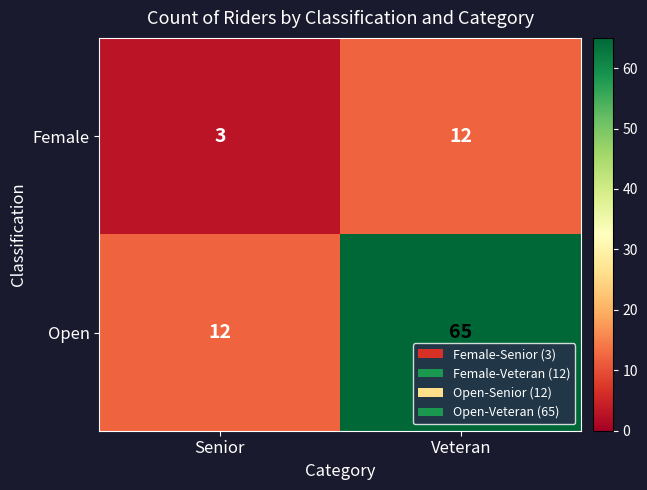

Reading left to right, list all the values displayed in this chart.

Female: Senior=3	Veteran=12
Open: Senior=12	Veteran=65